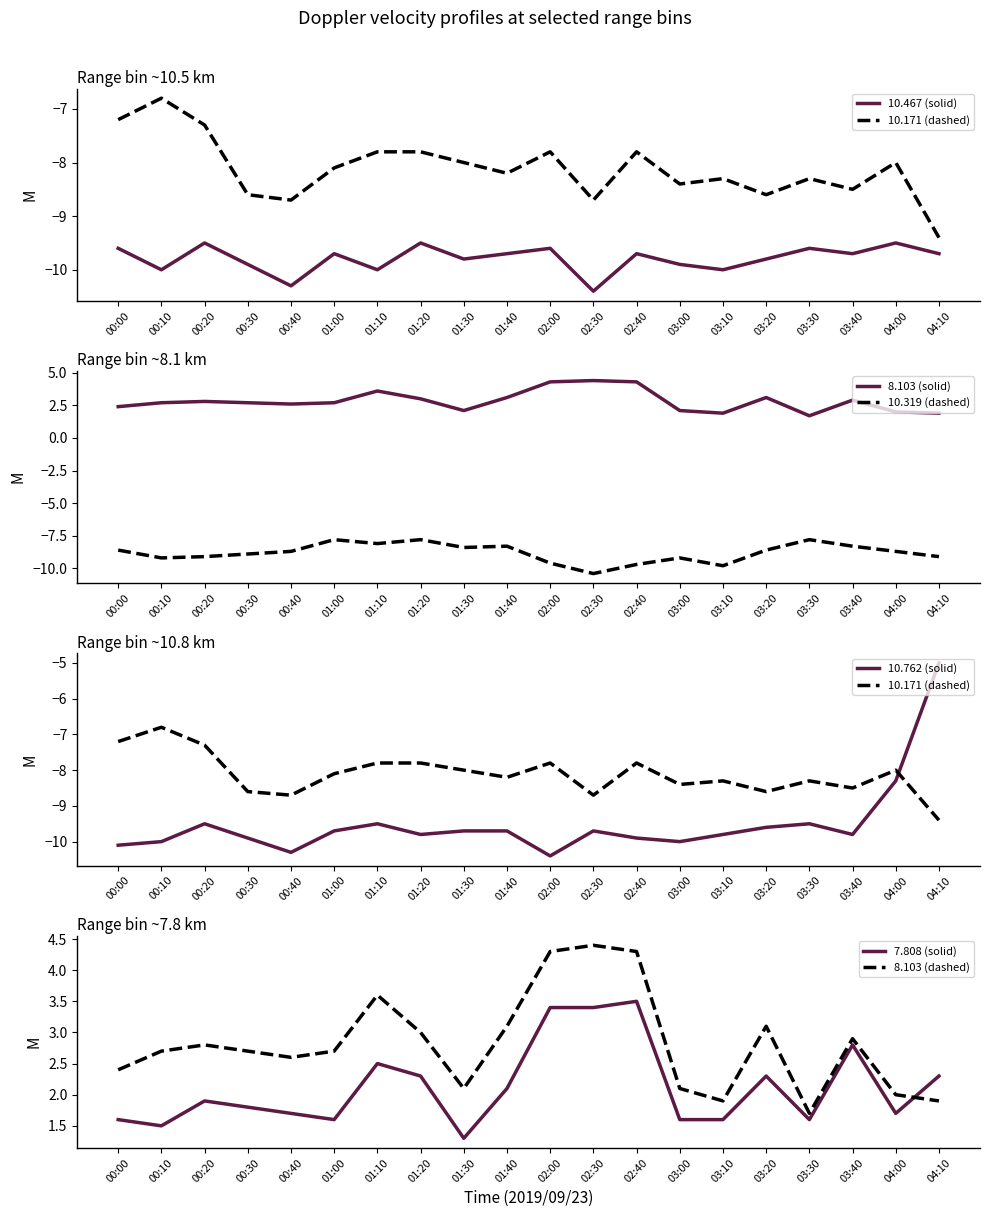

What is the highest value of the 7.808 series?

3.5